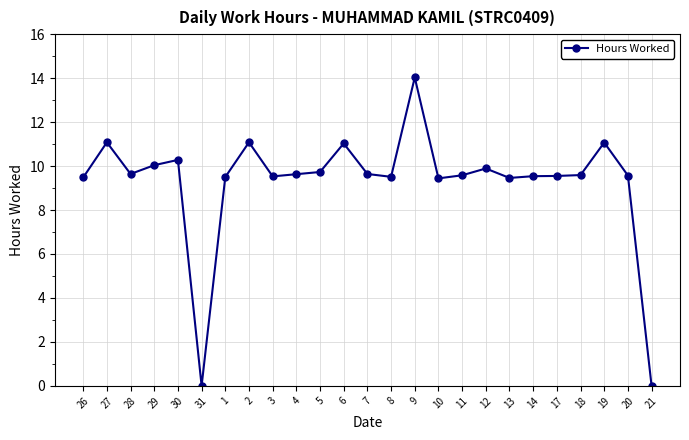

What is the label of the 21st point from the right?

30